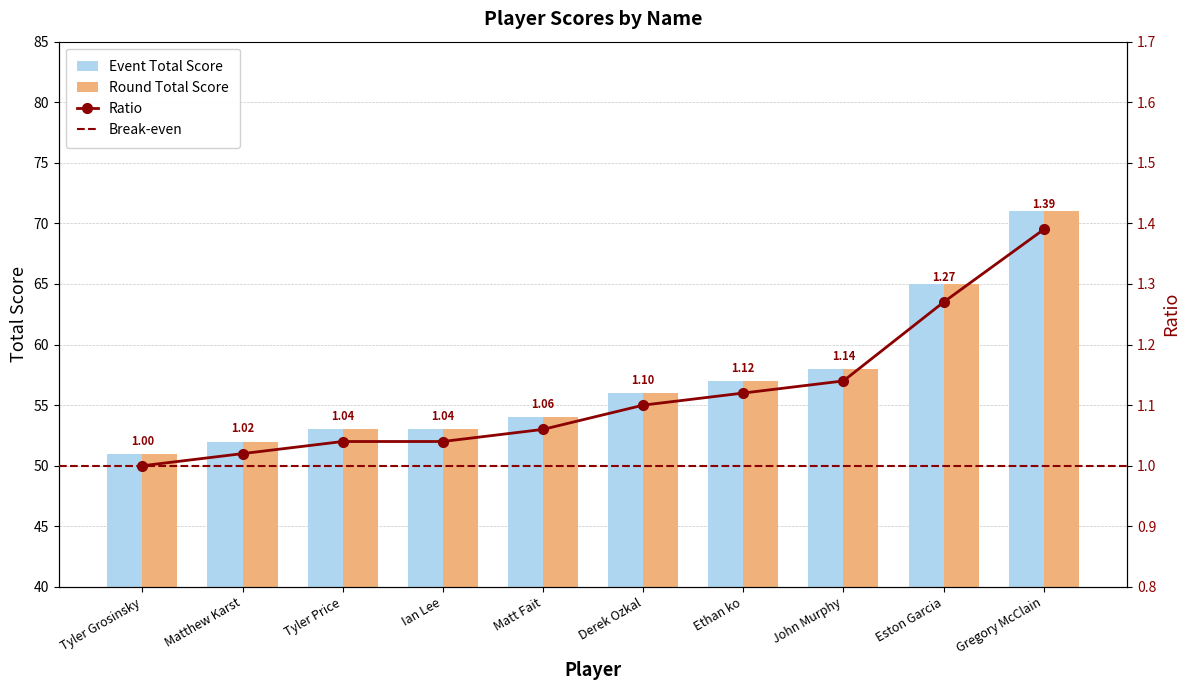

The value of Event Total Score at Matt Fait is 73. True or false?

False